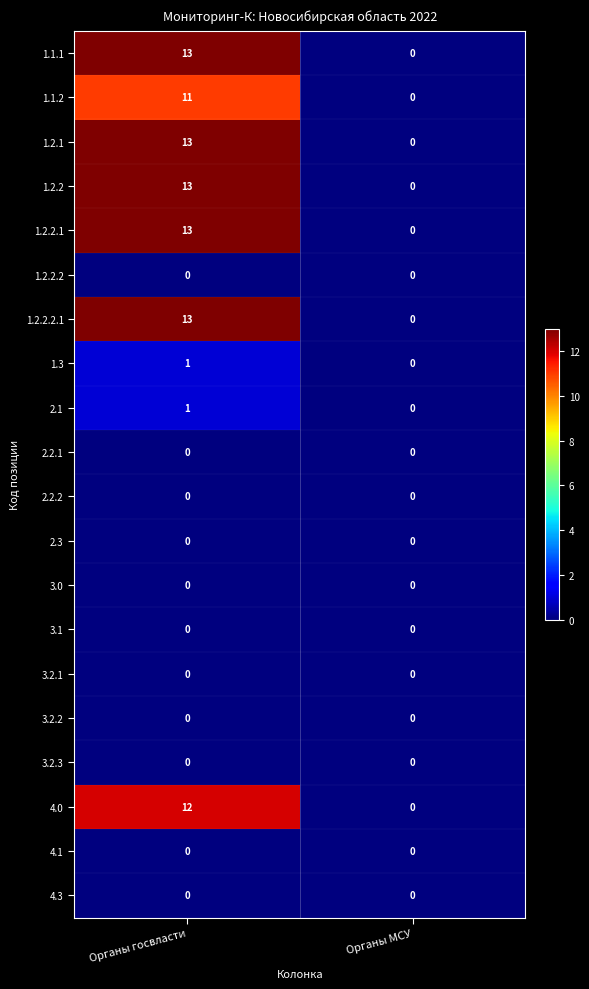

At which category is the sum across all series the highest?

Органы госвласти